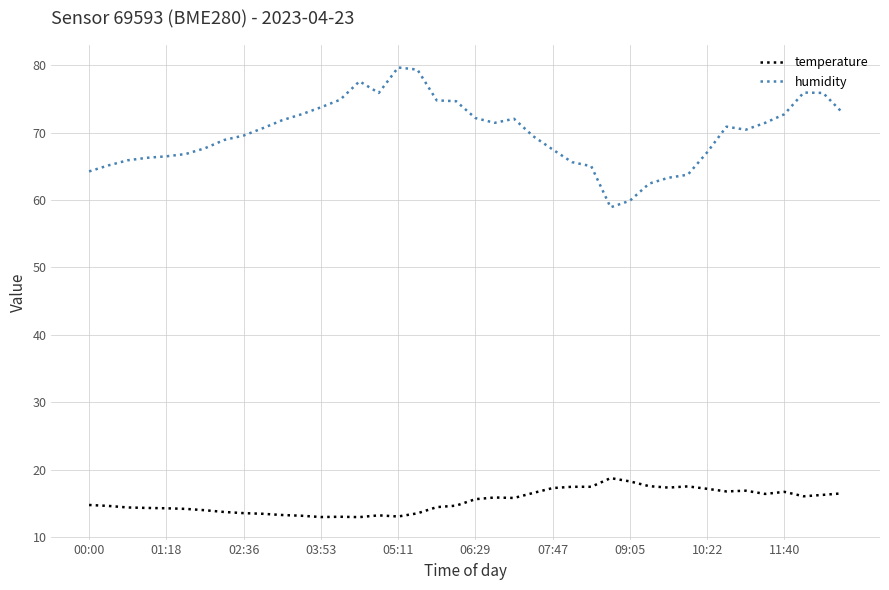

Rank the series by their maximum value, from lowest to highest.

temperature, humidity